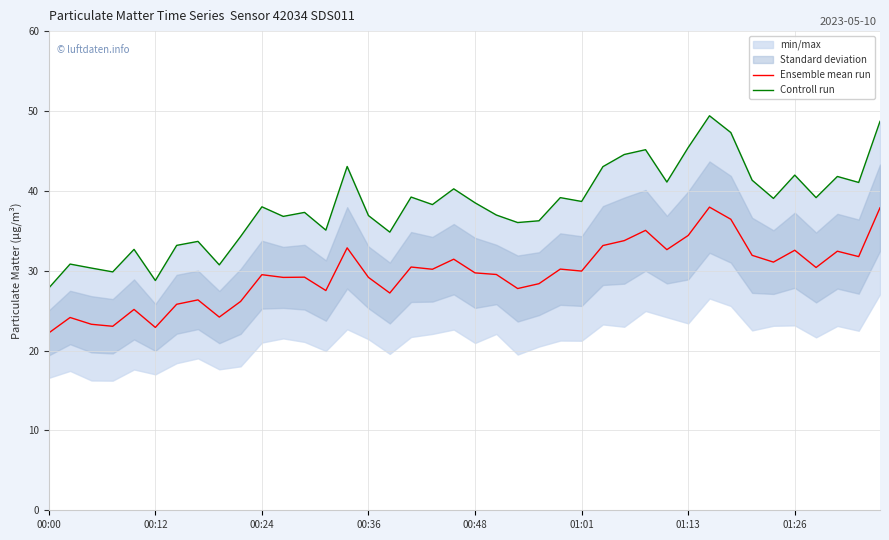

The Ensemble mean run series shows 15.4 at 00:48. True or false?

False